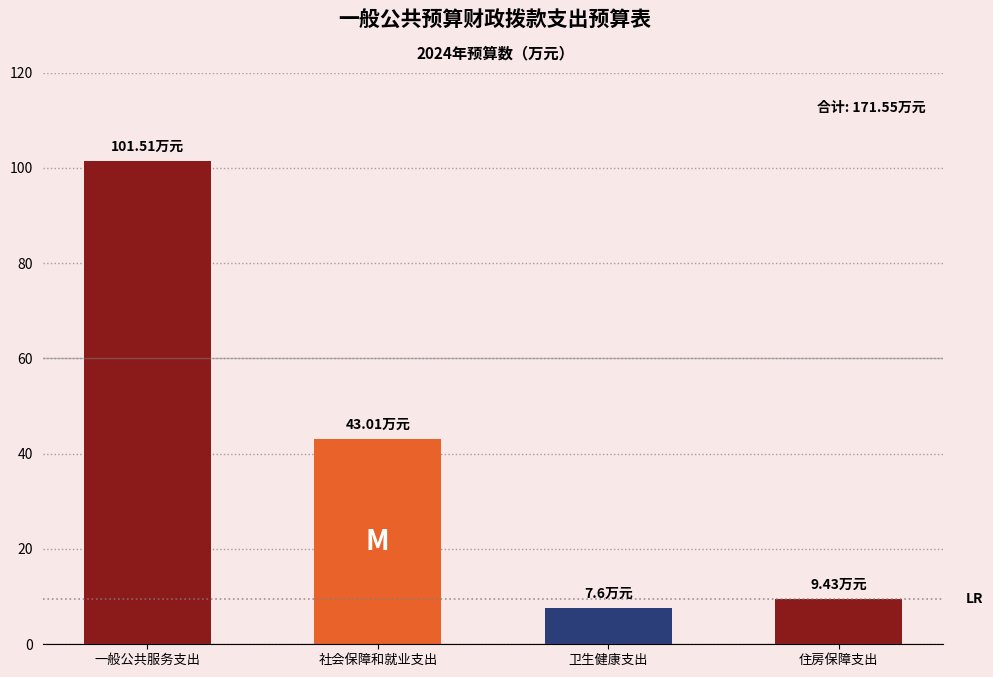

Is the value of 总计 at 卫生健康支出 greater than the value of 基本支出 at 社会保障和就业支出?

No